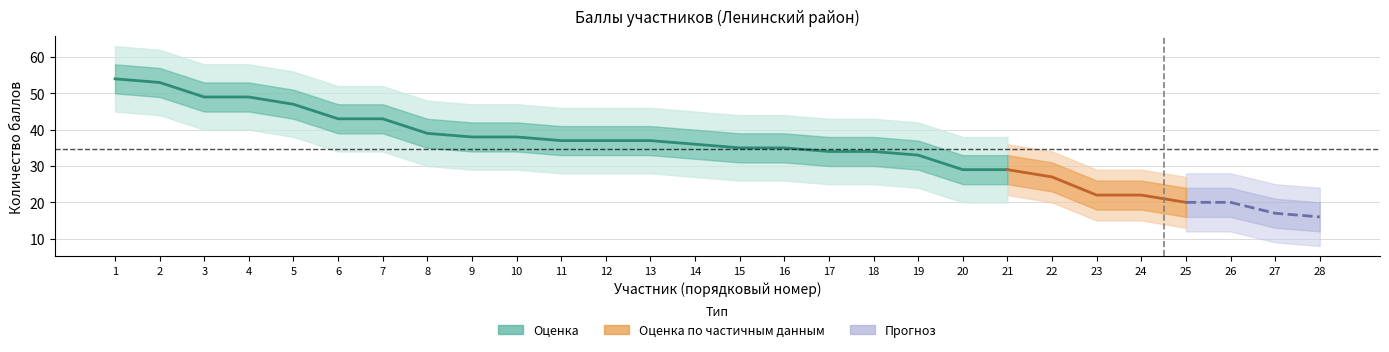

True or false: Нижняя граница and Верхняя граница cross at least once.

False